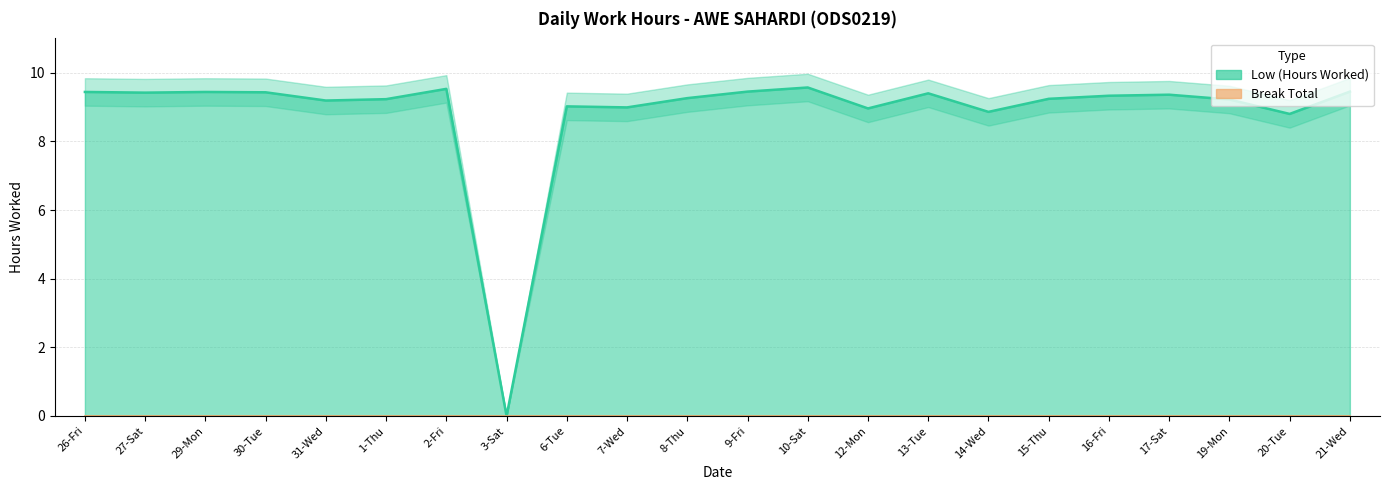

List the labels in order of value, smallest first.

3-Sat, 20-Tue, 14-Wed, 12-Mon, 7-Wed, 6-Tue, 31-Wed, 19-Mon, 1-Thu, 15-Thu, 8-Thu, 16-Fri, 17-Sat, 13-Tue, 27-Sat, 30-Tue, 26-Fri, 29-Mon, 9-Fri, 21-Wed, 2-Fri, 10-Sat